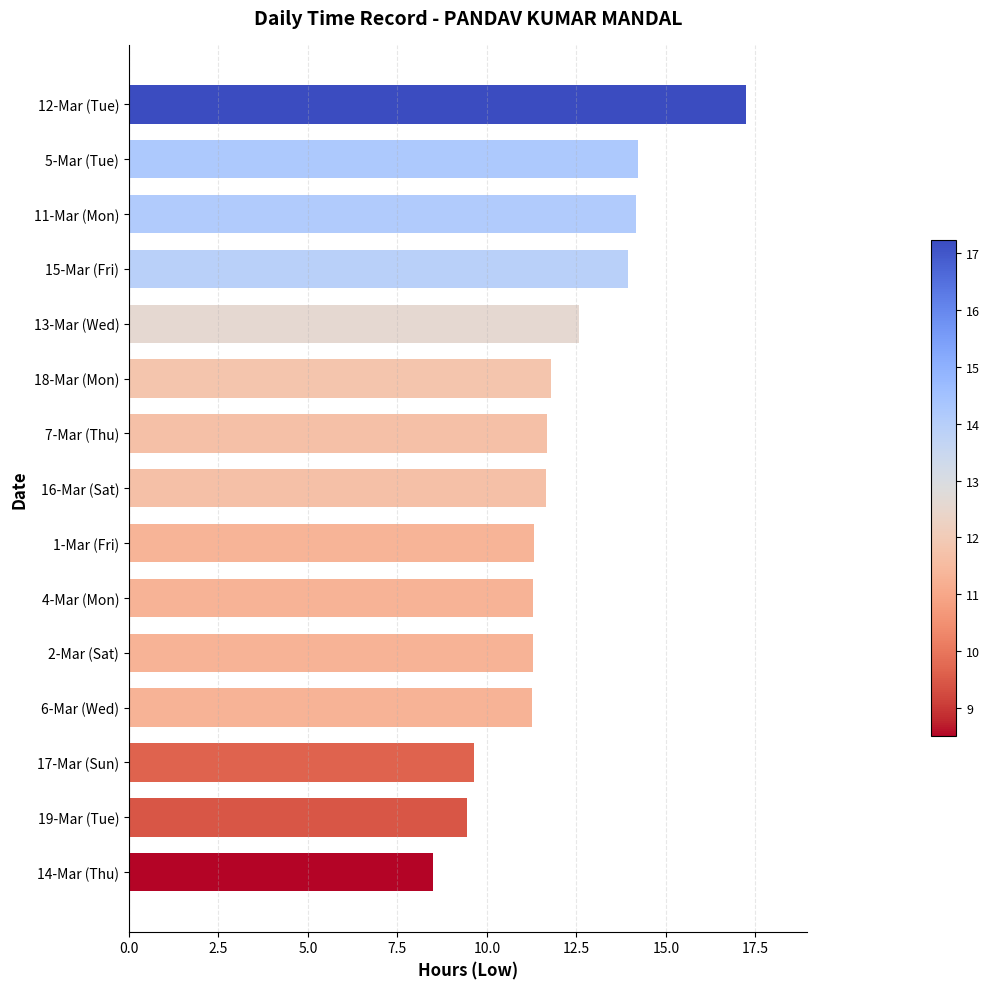

Read the value at 7-Mar (Thu).

11.7